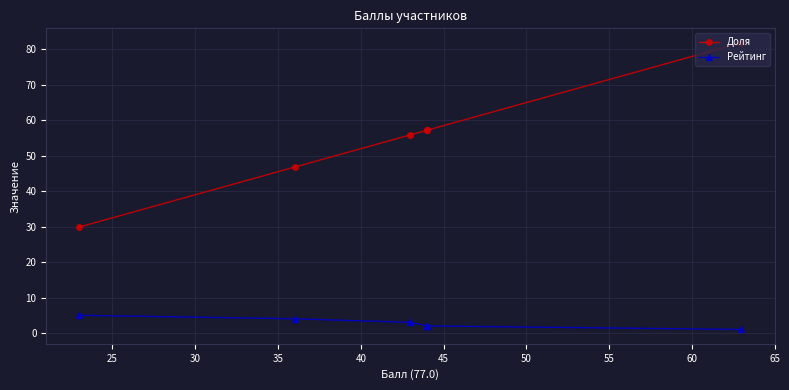

What is the difference between the highest and lowest values at 25?

55.1